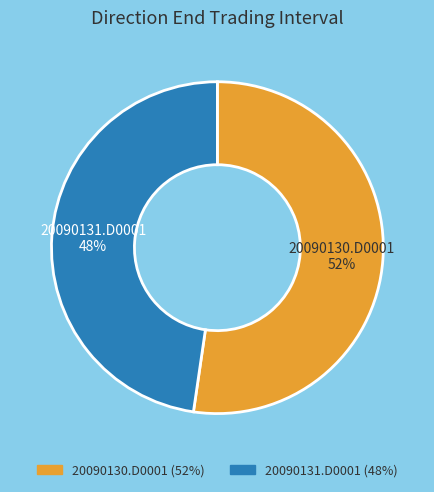

Does 20090131.D0001 account for over 50% of the chart?

No